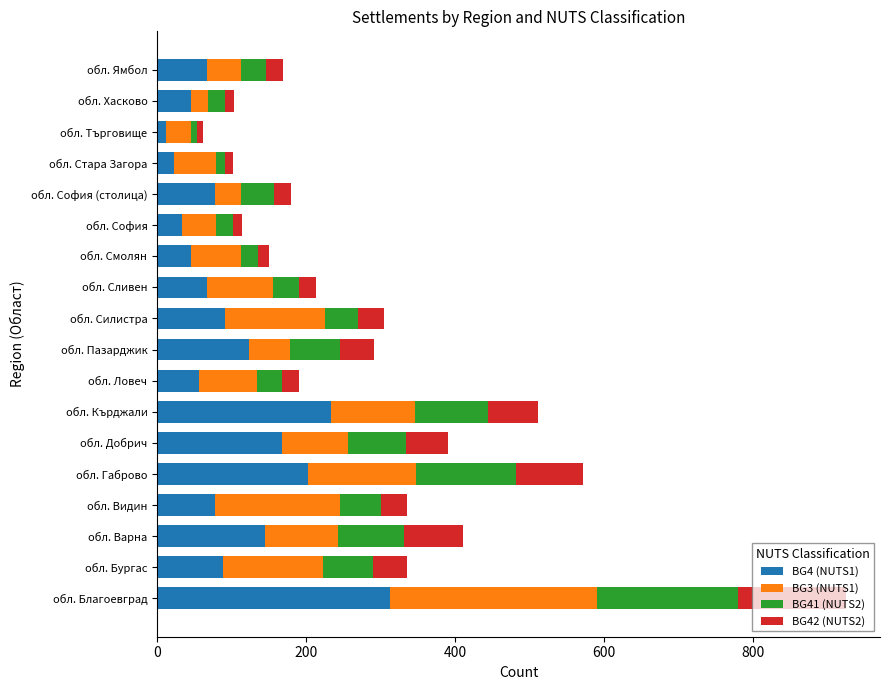

The BG4 (NUTS1) series shows 91 at обл. Силистра. True or false?

True